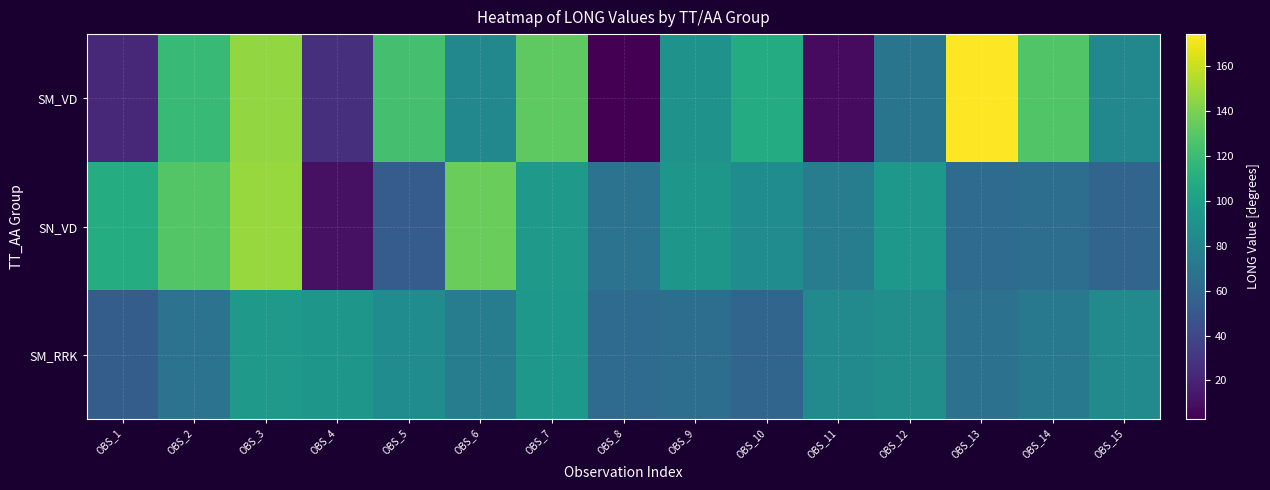

List the series in order of their peak value, lowest first.

SM_RRK, SN_VD, SM_VD